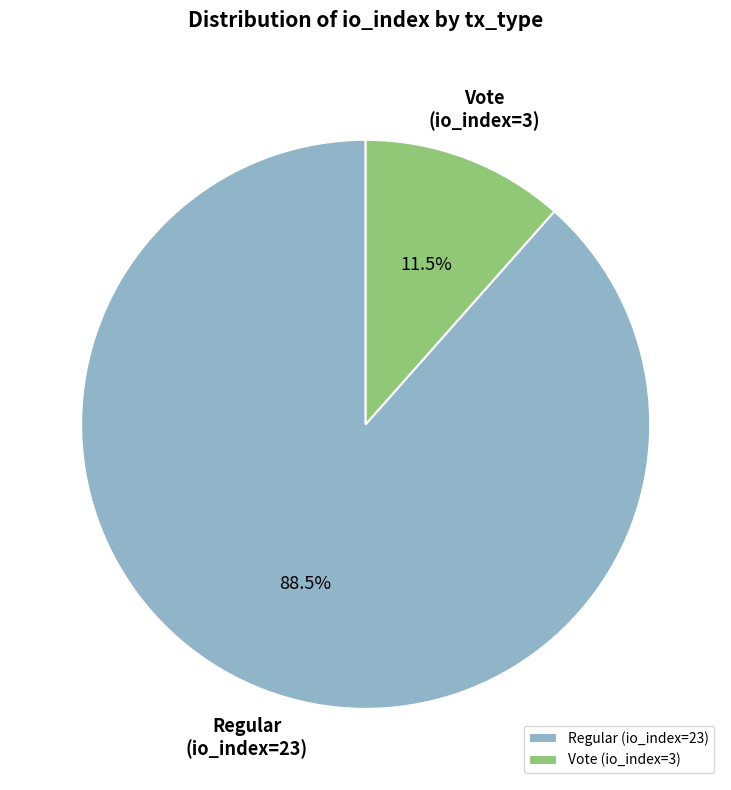

Which slice is the smallest?

Vote (io_index=3)